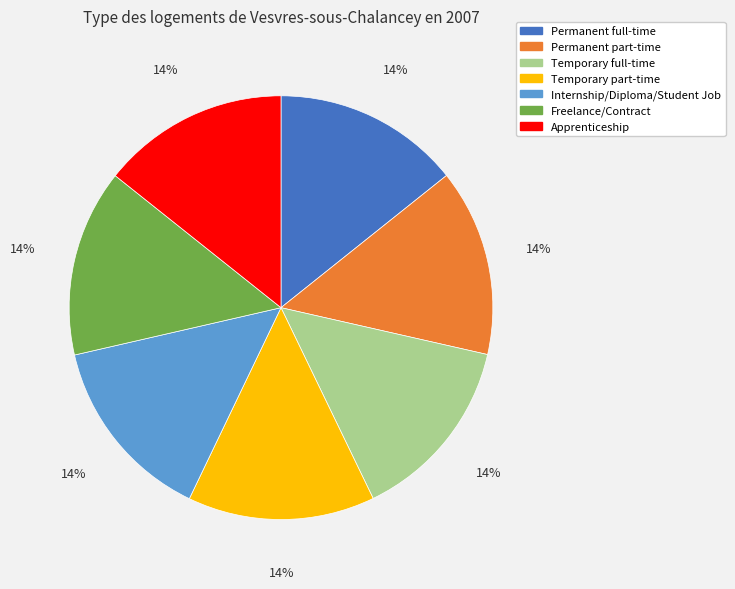

Is there a majority slice in this chart?

No